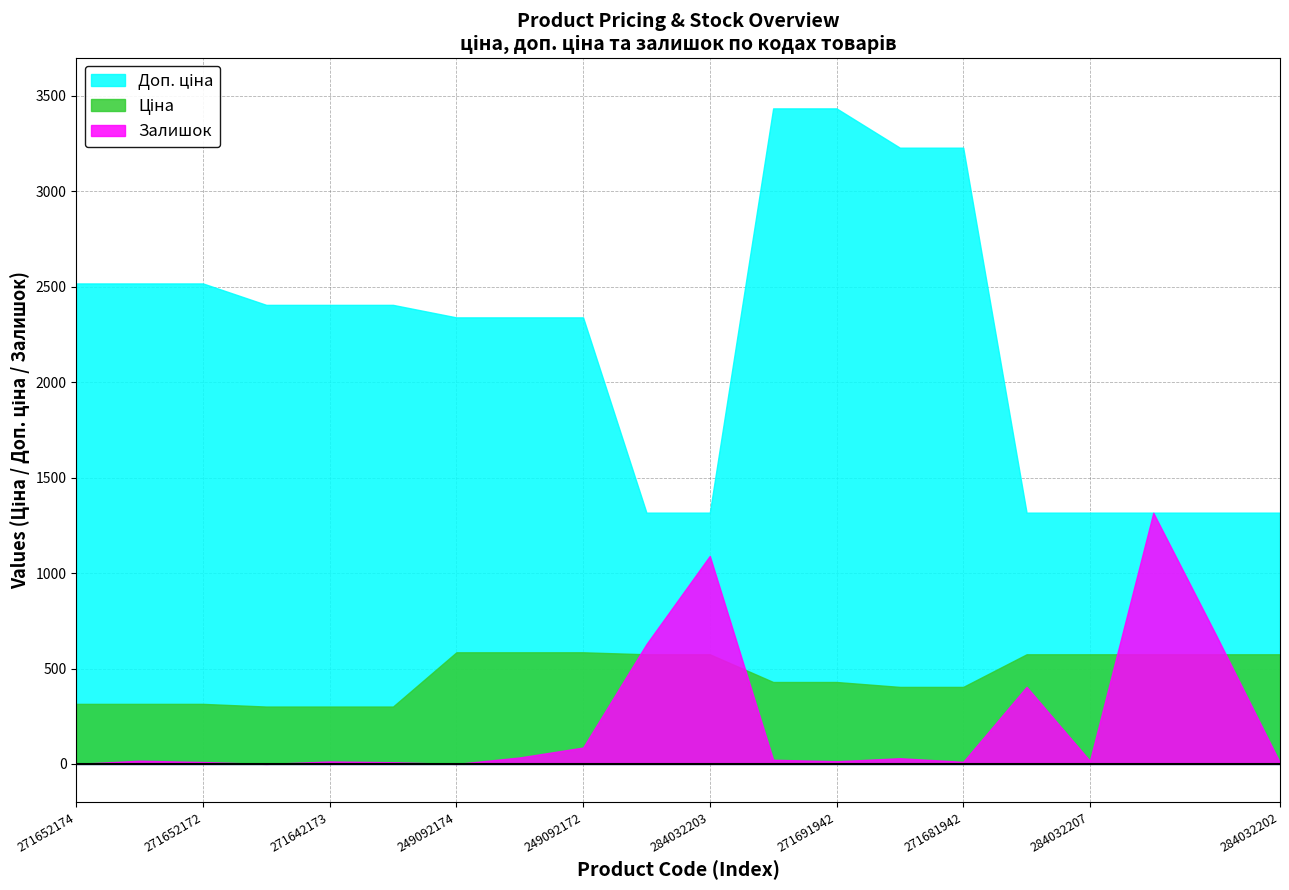

True or false: Залишок and Доп. ціна cross at least once.

False